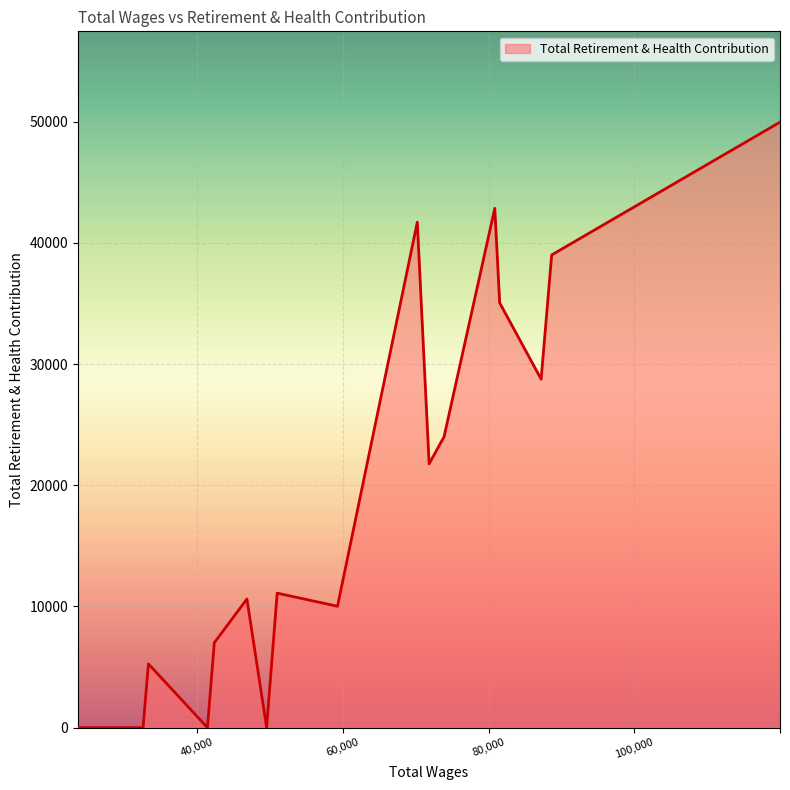

What is the difference between the maximum and minimum values?

49955